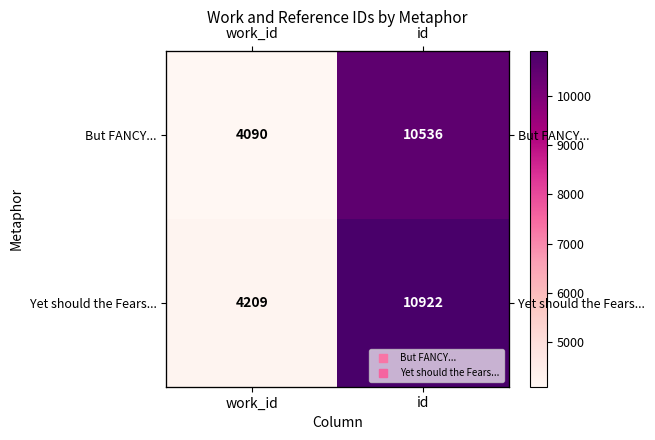

Rank the series at work_id from highest to lowest value.

Yet should the Fears..., But FANCY...